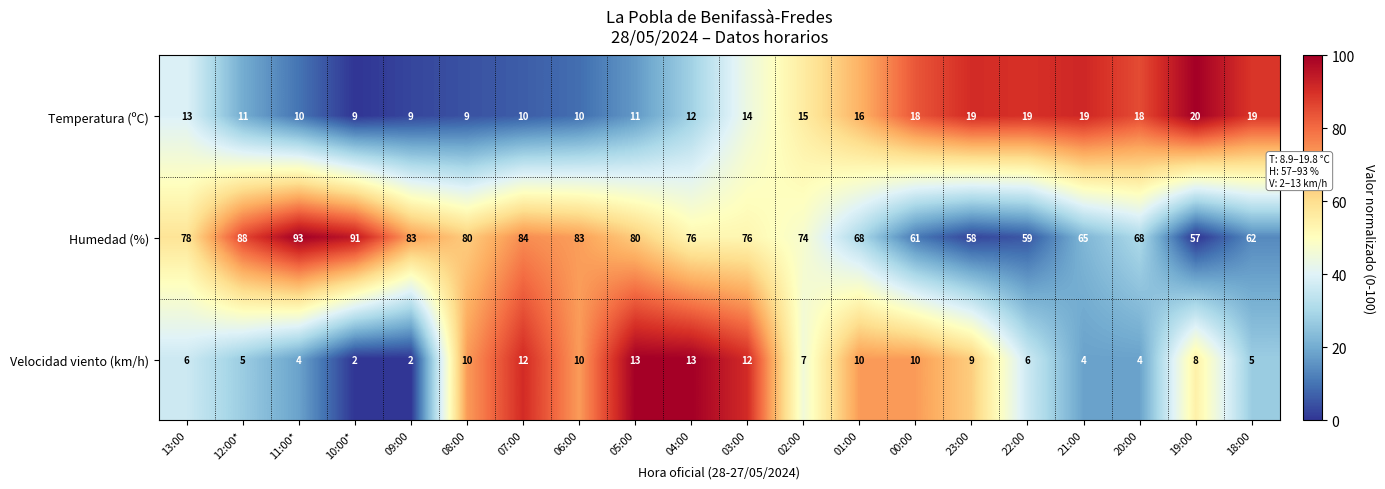

At 07:00, list the series in order from largest to smallest.

Humedad (%), Velocidad viento (km/h), Temperatura (ºC)